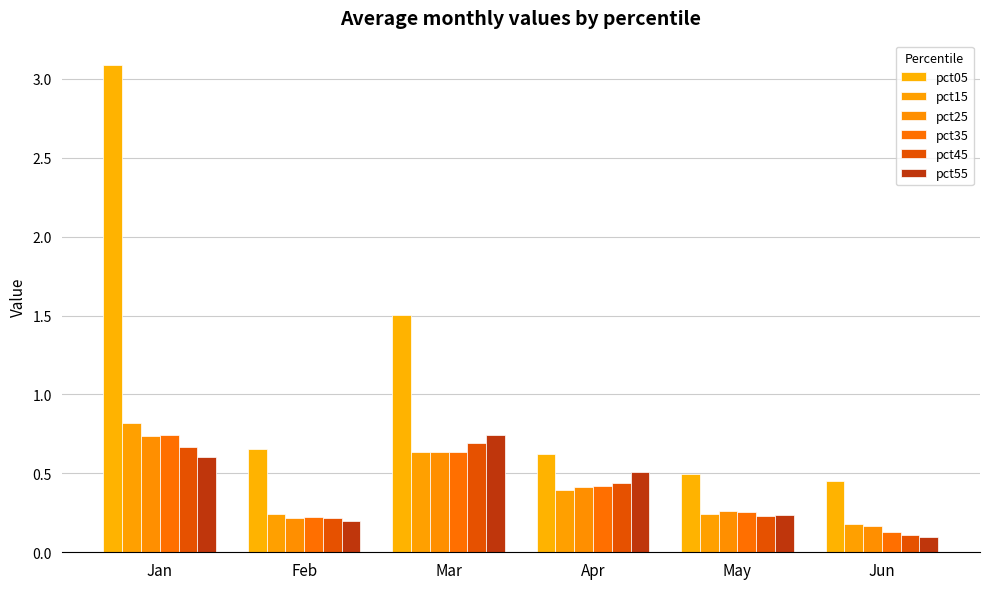

Reading left to right, list all the values displayed in this chart.

pct05: 3.1	0.7	1.5	0.6	0.5	0.5
pct15: 0.8	0.2	0.6	0.4	0.2	0.2
pct25: 0.7	0.2	0.6	0.4	0.3	0.2
pct35: 0.7	0.2	0.6	0.4	0.3	0.1
pct45: 0.7	0.2	0.7	0.4	0.2	0.1
pct55: 0.6	0.2	0.7	0.5	0.2	0.1